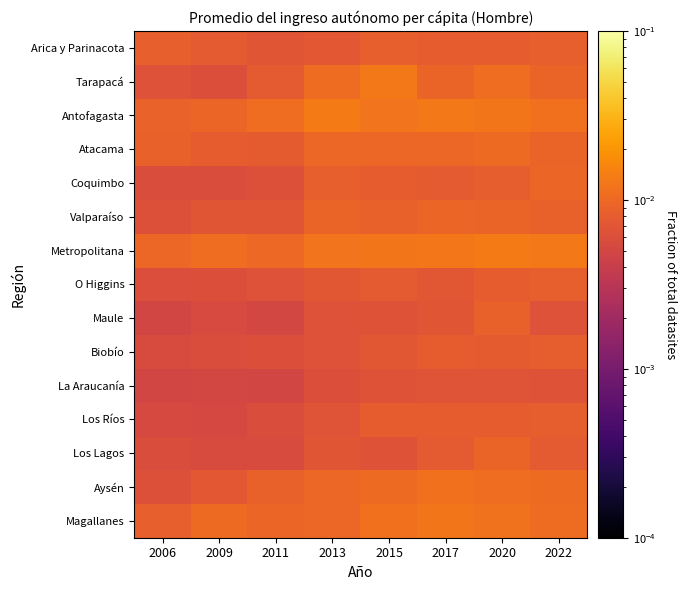

At which category does the chart reach its peak across all series?

2020